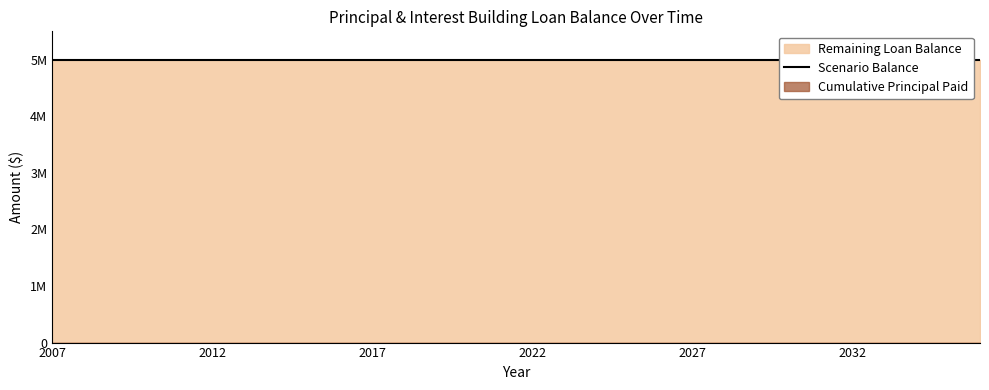

At which label does Remaining Loan Balance reach its peak?

2007